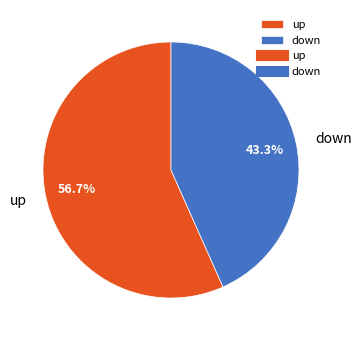

Rank the categories by value from highest to lowest.

up, down